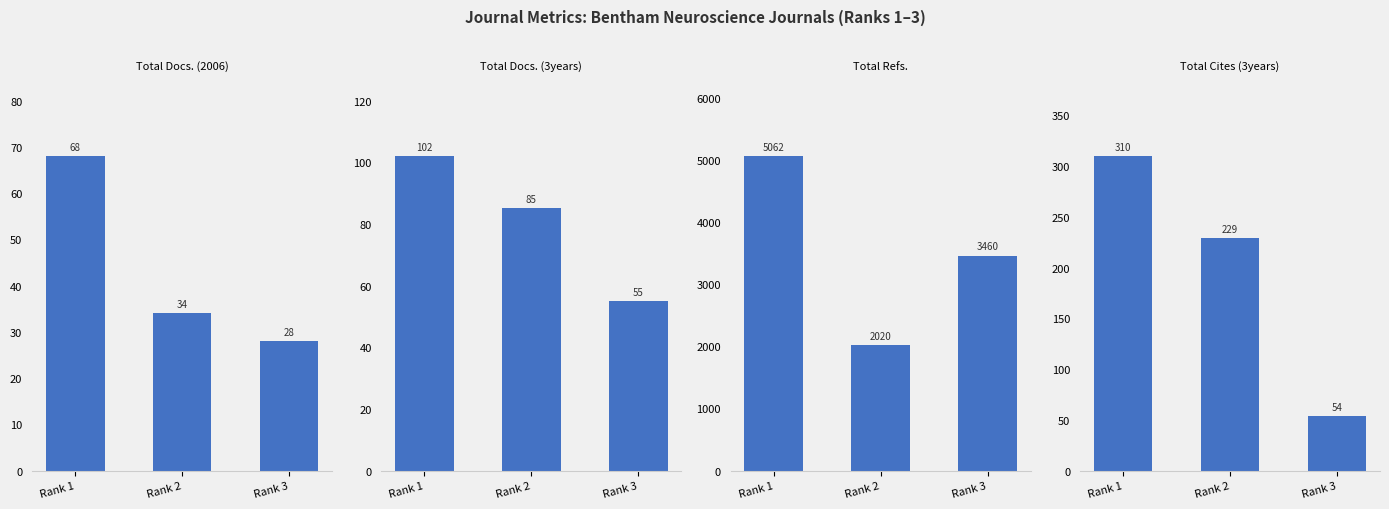

Is the value of Total Docs. (3years) at Rank 2 greater than the value of Total Cites (3years) at Rank 3?

Yes